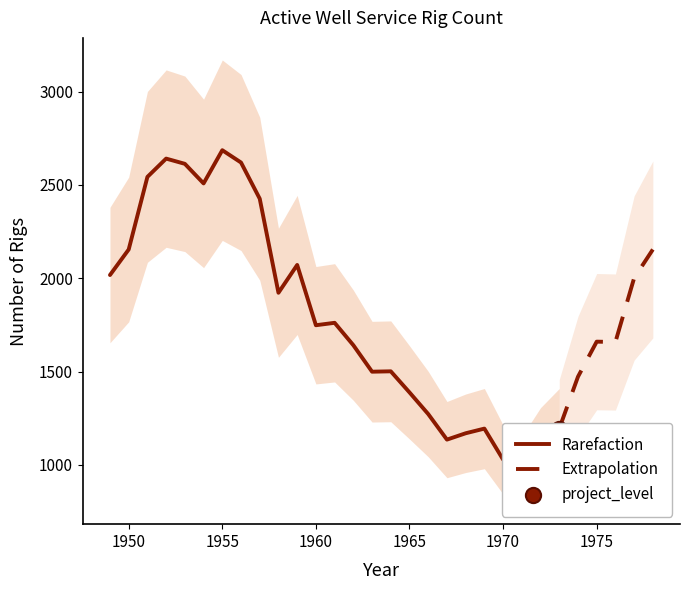

Approximately how many times larger is the value at 1969 compared to 1954?

0.5